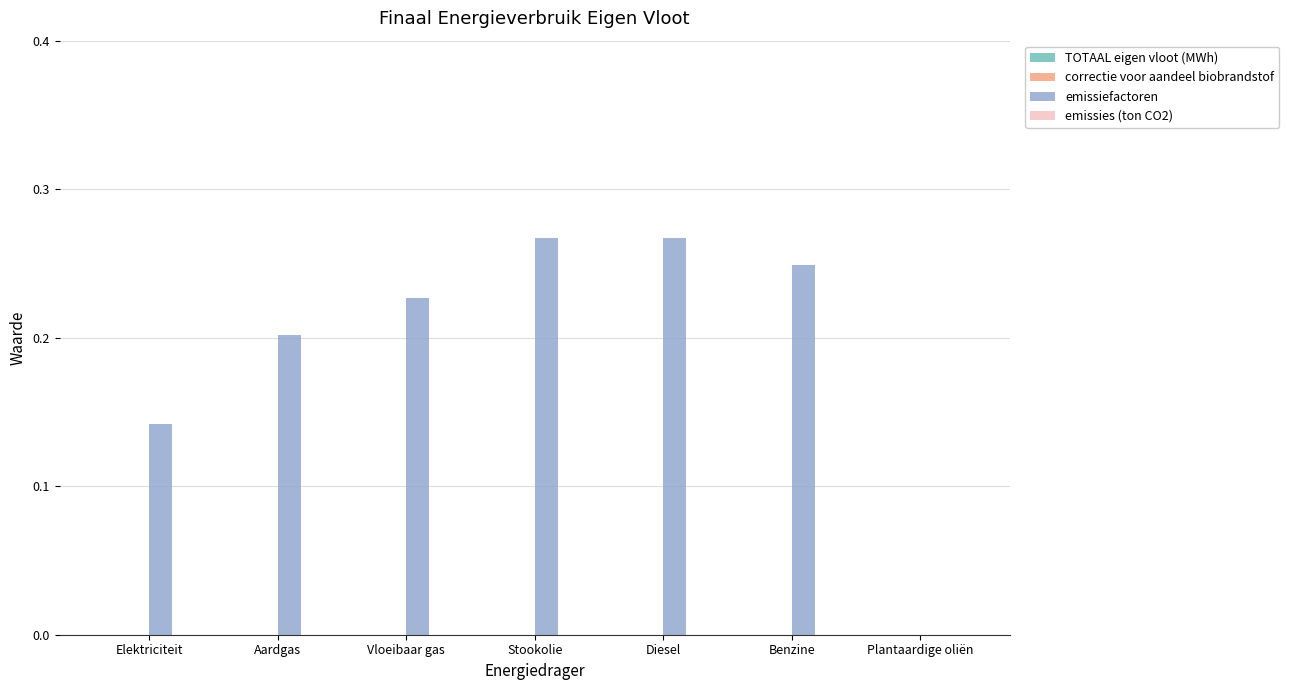

The chart shows a value of -0.2 at Plantaardige oliën. True or false?

False